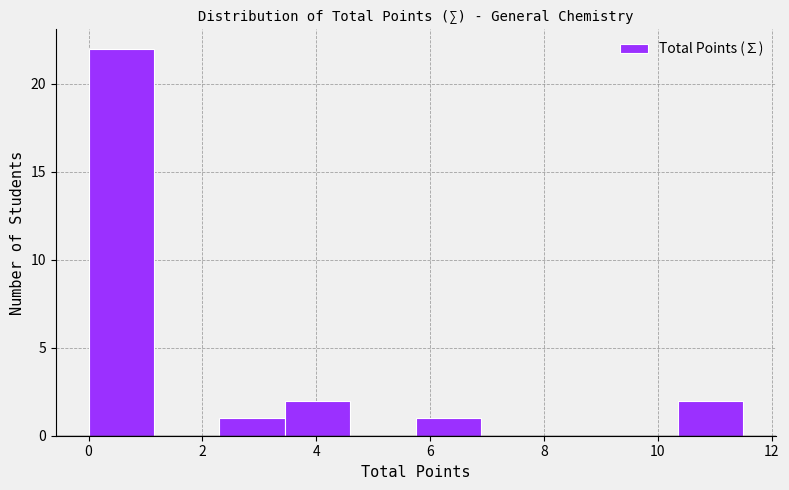

What is the height of the bar covering 2.30 to 3.45 on the x-axis? Neither the bar edges nor the heights are printed on the chart, so give them approximately, as read against the axes.

1